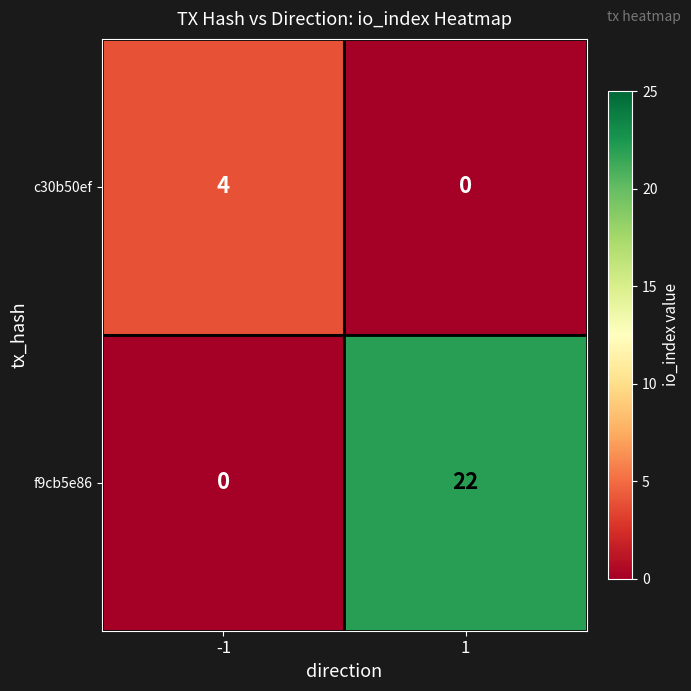

Reading left to right, what are all the values shown in this chart?

c30b50ef: 4	0
f9cb5e86: 0	22